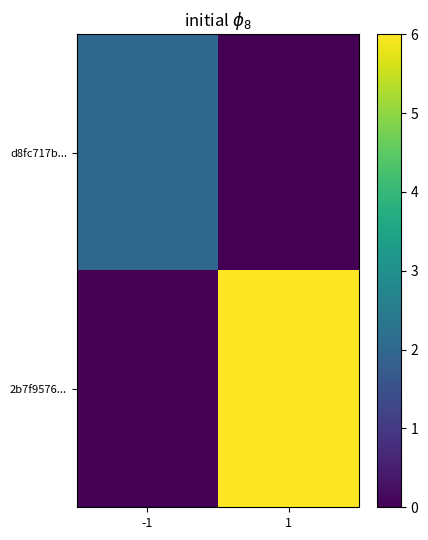

Which category has the lowest value across all series?

1